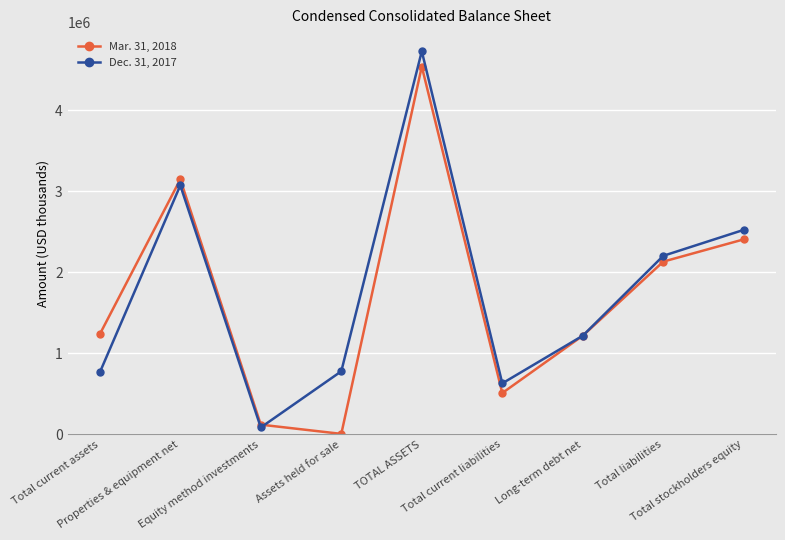

What is the lowest value of the Mar. 31, 2018 series?

6807